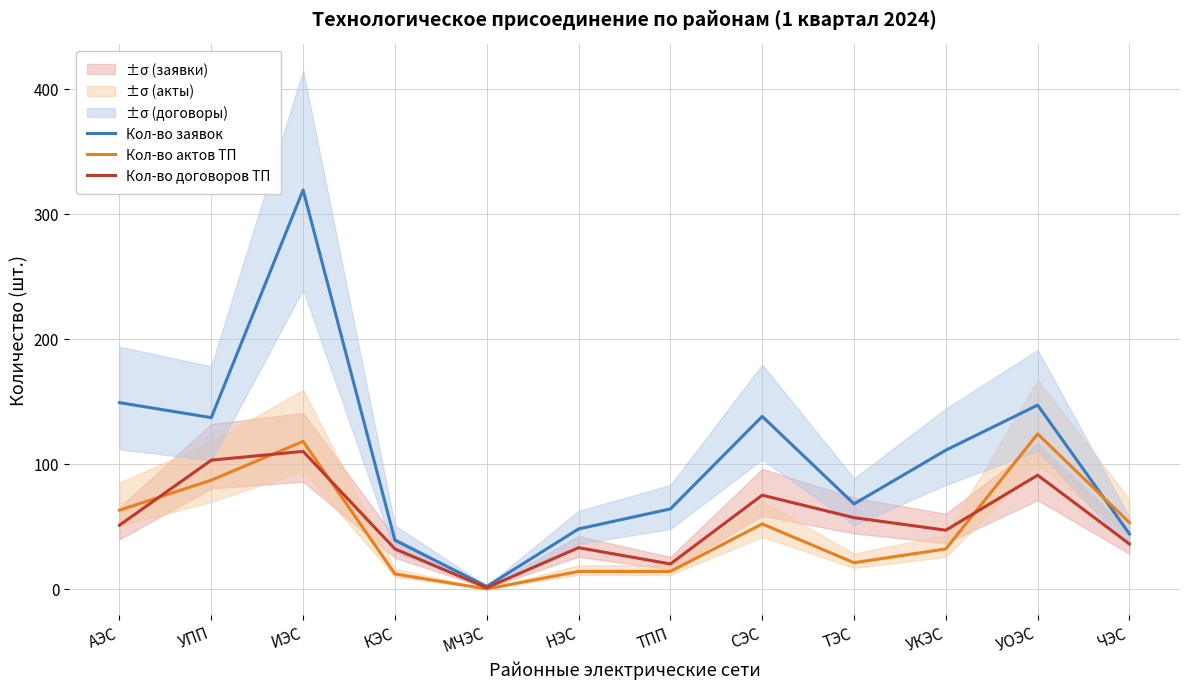

At which category is the sum across all series the highest?

ИЭС